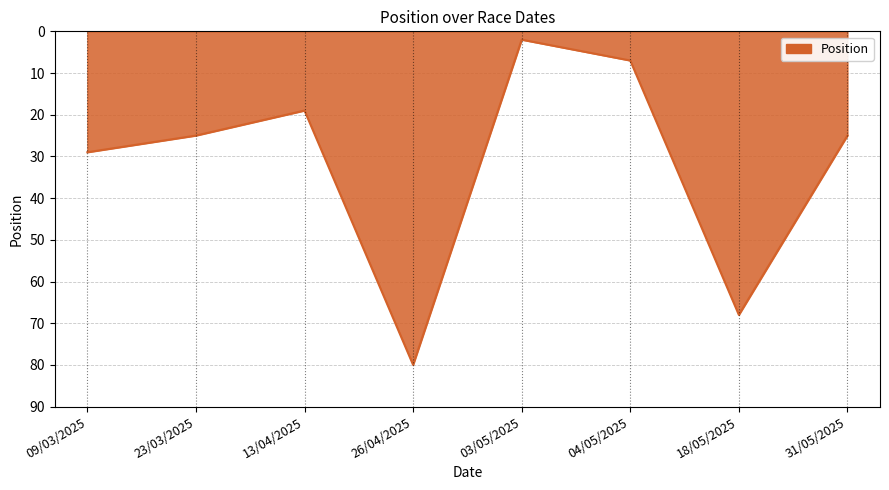

What position from the left is 04/05/2025?

6